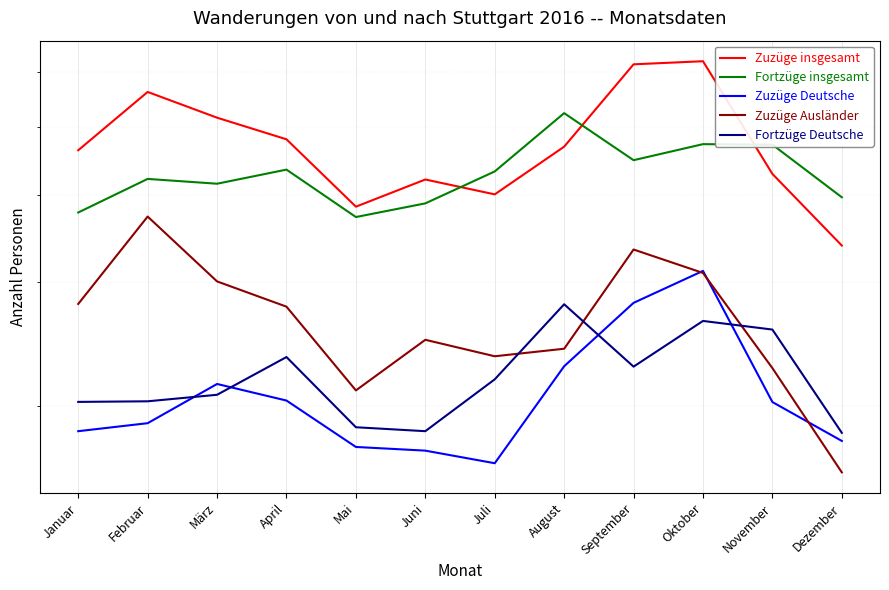

At which label does Zuzüge insgesamt first exceed 4689?

Februar